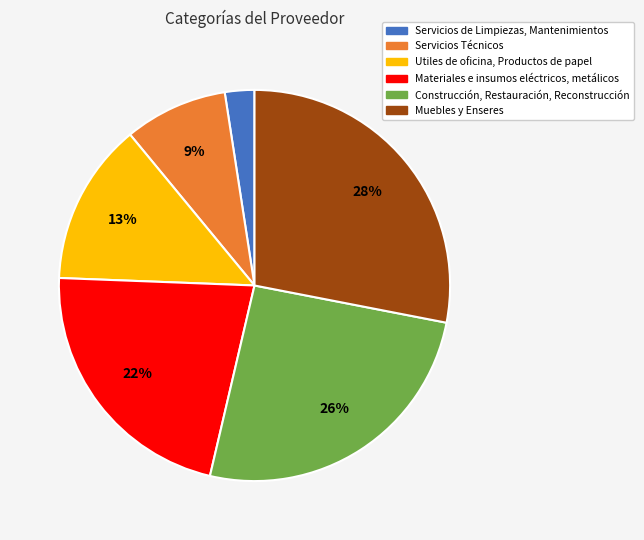

The Utiles de oficina, Productos de papel slice represents 13% of the pie. True or false?

True